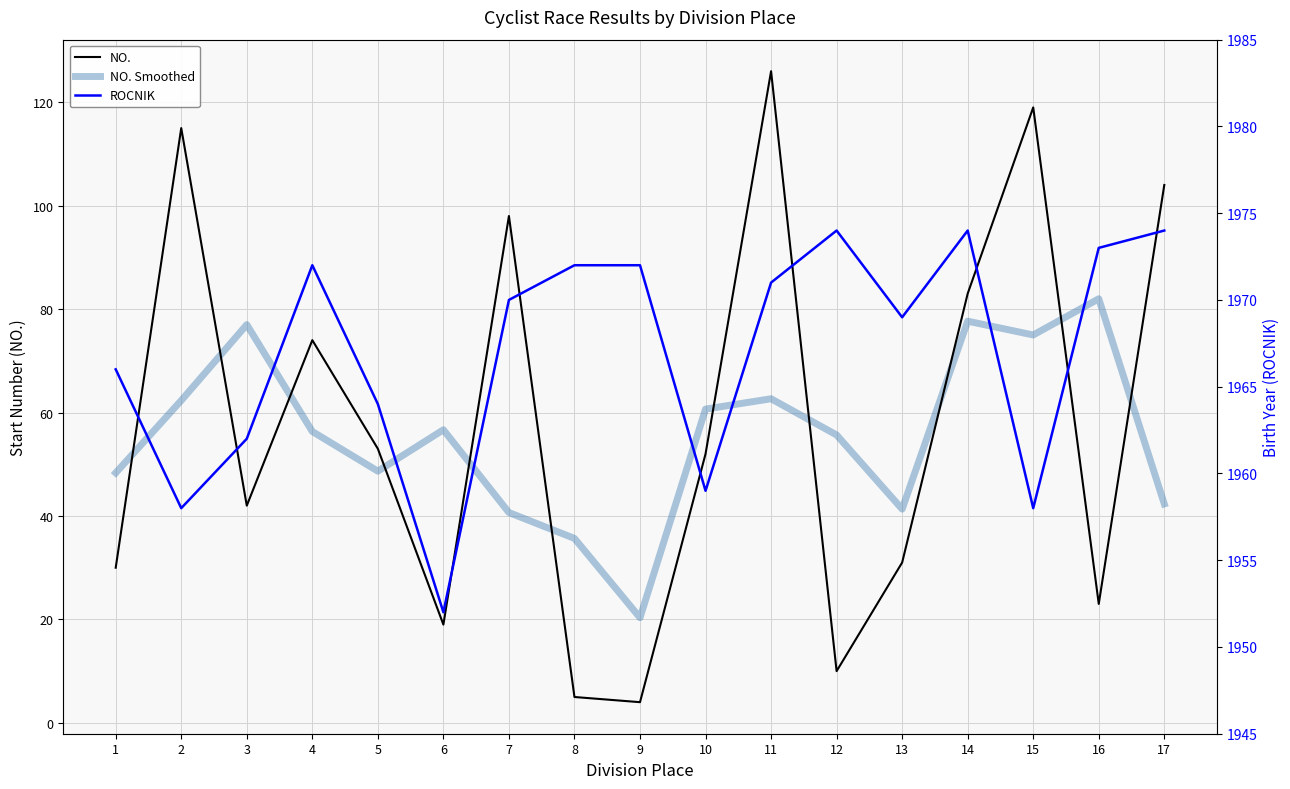

Reading left to right, list all the values displayed in this chart.

NO.: 1=30.0	2=115.0	3=42.0	4=74.0	5=53.0	6=19.0	7=98.0	8=5.0	9=4.0	10=52.0	11=126.0	12=10.0	13=31.0	14=83.0	15=119.0	16=23.0	17=104.0
NO. Smoothed: 1=48.3	2=62.3	3=77.0	4=56.3	5=48.7	6=56.7	7=40.7	8=35.7	9=20.3	10=60.7	11=62.7	12=55.7	13=41.3	14=77.7	15=75.0	16=82.0	17=42.3
ROCNIK: 1=1966.0	2=1958.0	3=1962.0	4=1972.0	5=1964.0	6=1952.0	7=1970.0	8=1972.0	9=1972.0	10=1959.0	11=1971.0	12=1974.0	13=1969.0	14=1974.0	15=1958.0	16=1973.0	17=1974.0